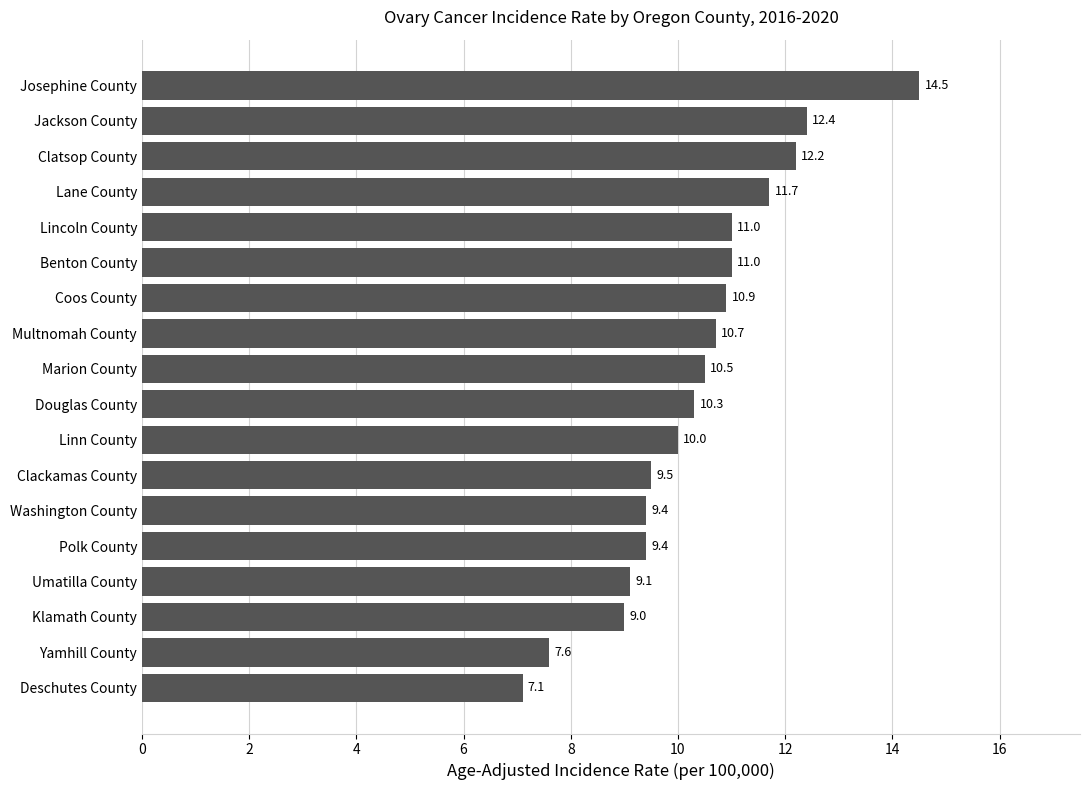

Count the number of data series in this chart.

1